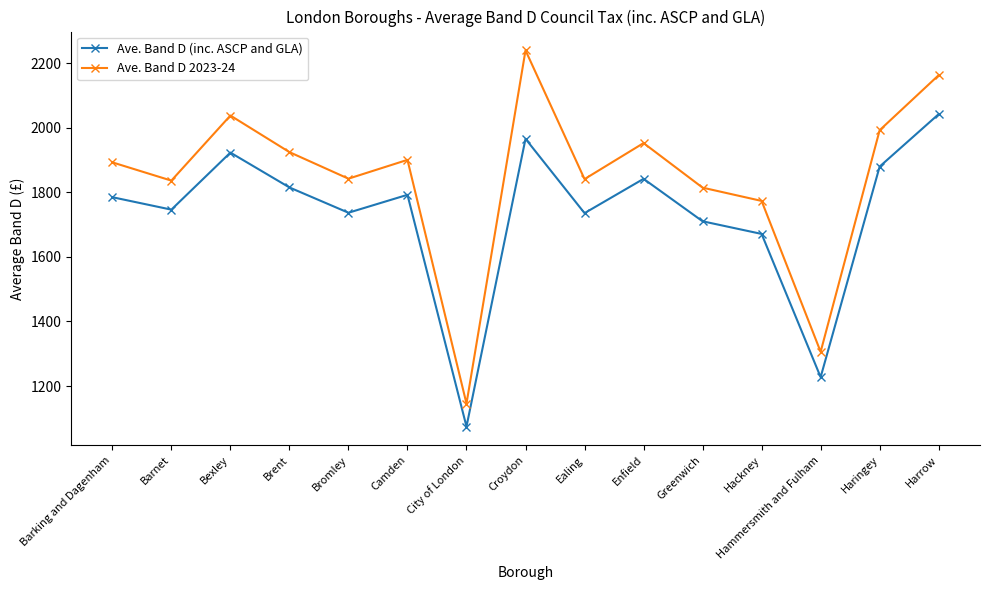

What is the difference between the Ave. Band D (inc. ASCP and GLA) values at Bexley and Hammersmith and Fulham?

695.4